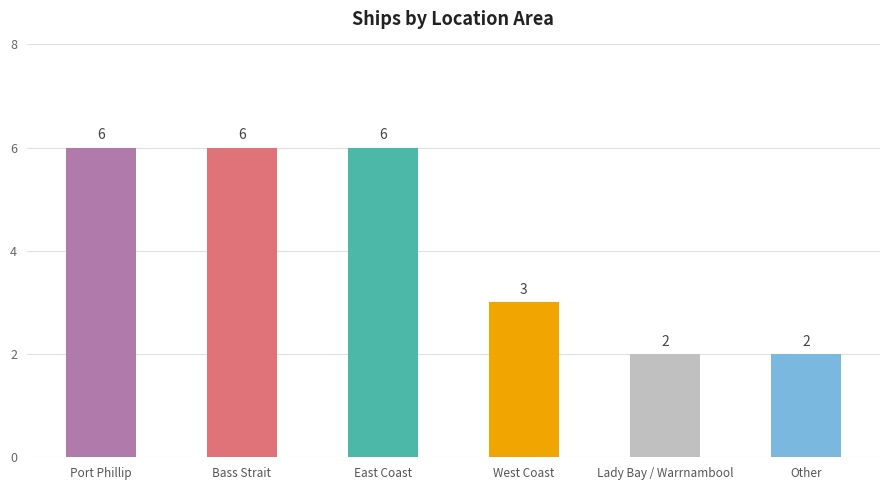

What is the sum of the values at Other and Lady Bay / Warrnambool?

4